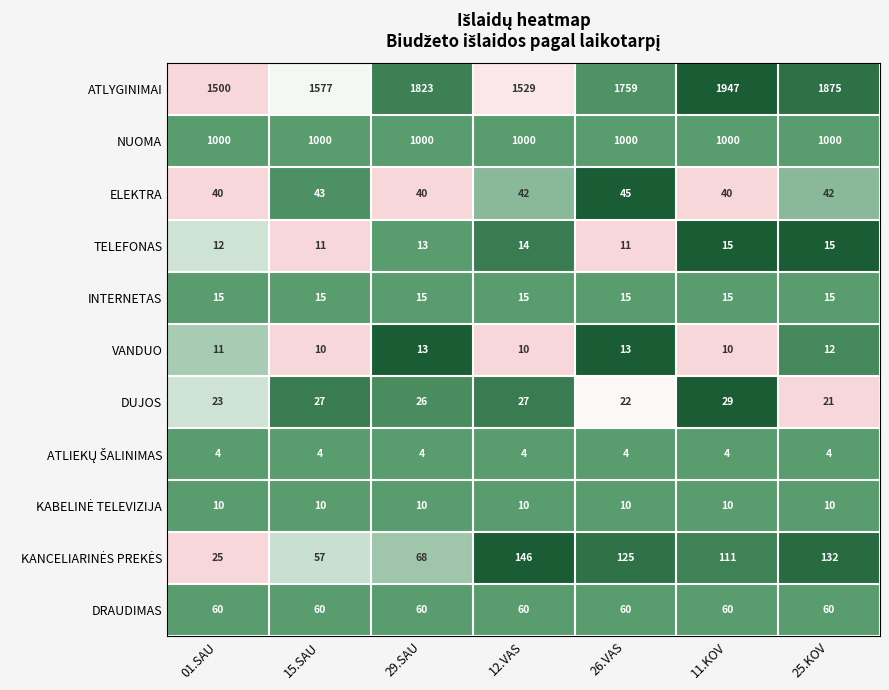

Where does the ELEKTRA series first go above 42?

15.SAU